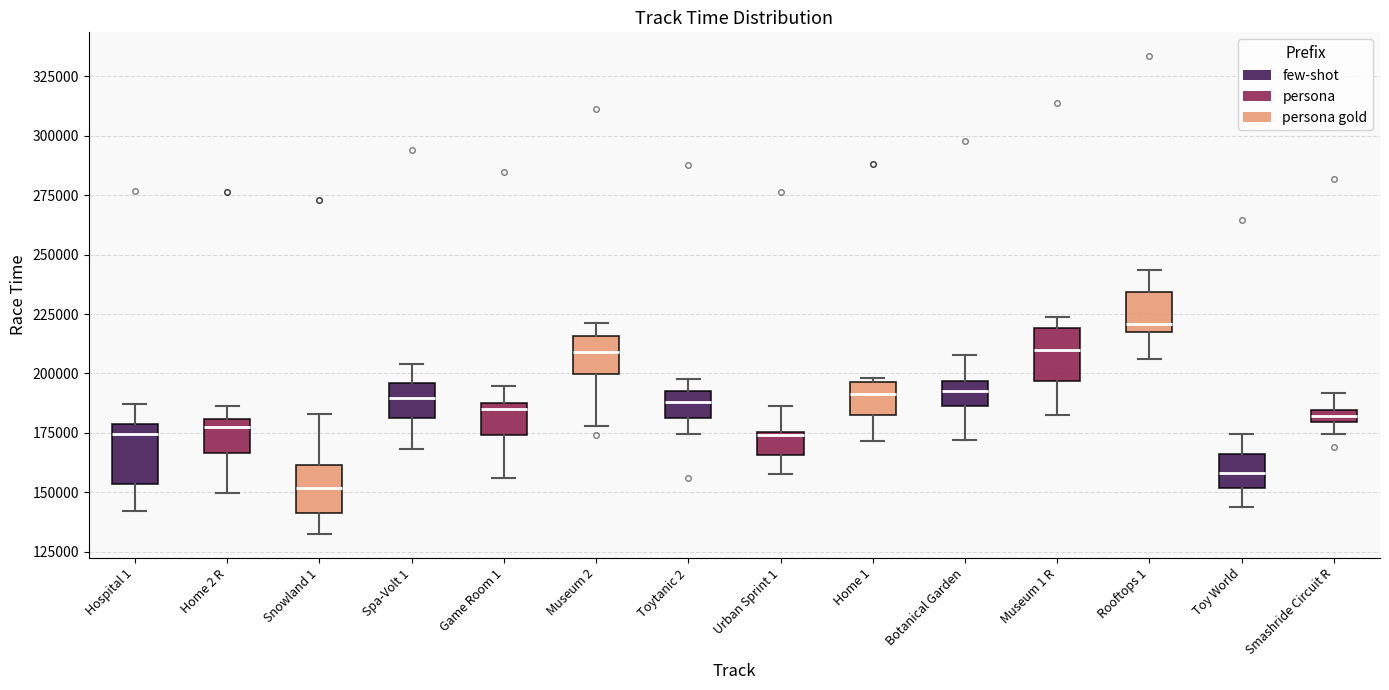

Where does the lower whisker of the box for Rooftops 1 end on the y-axis? The values are not printed on the chart, so give them approximately, as read against the axis.

205000